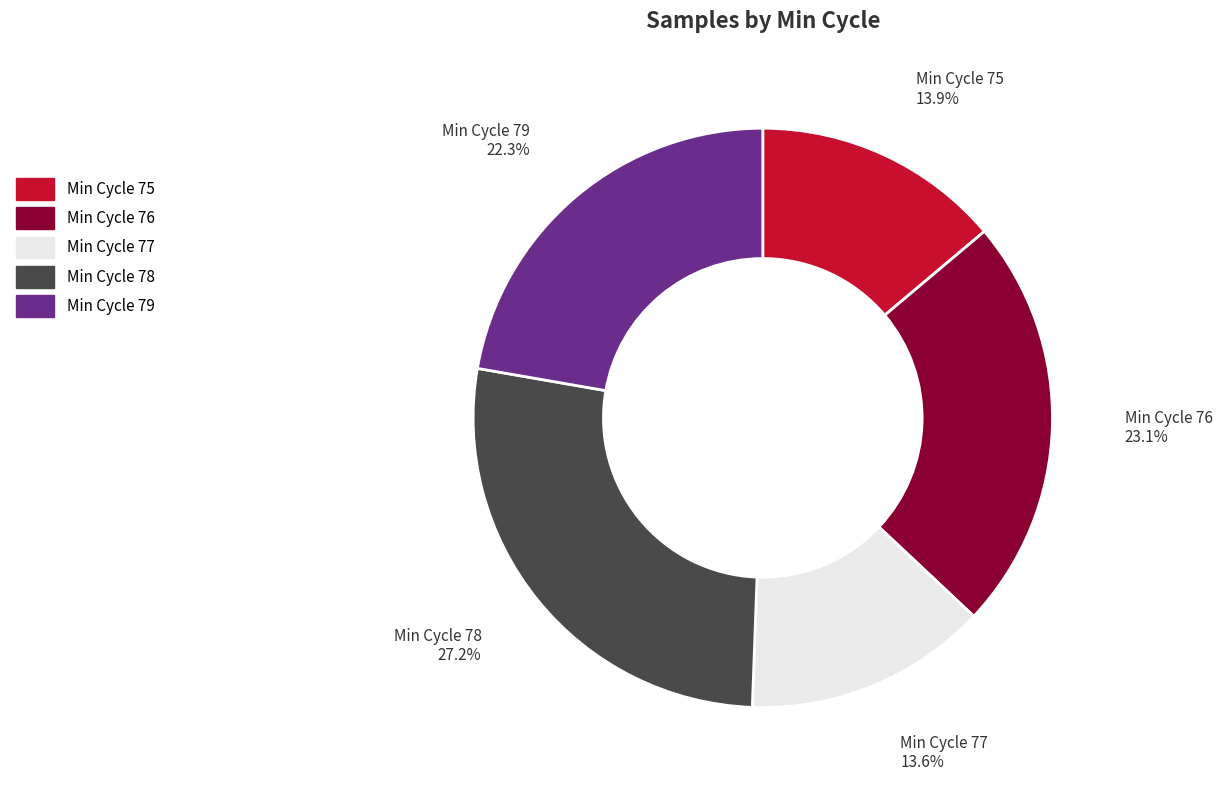

Does any single category account for the majority?

No